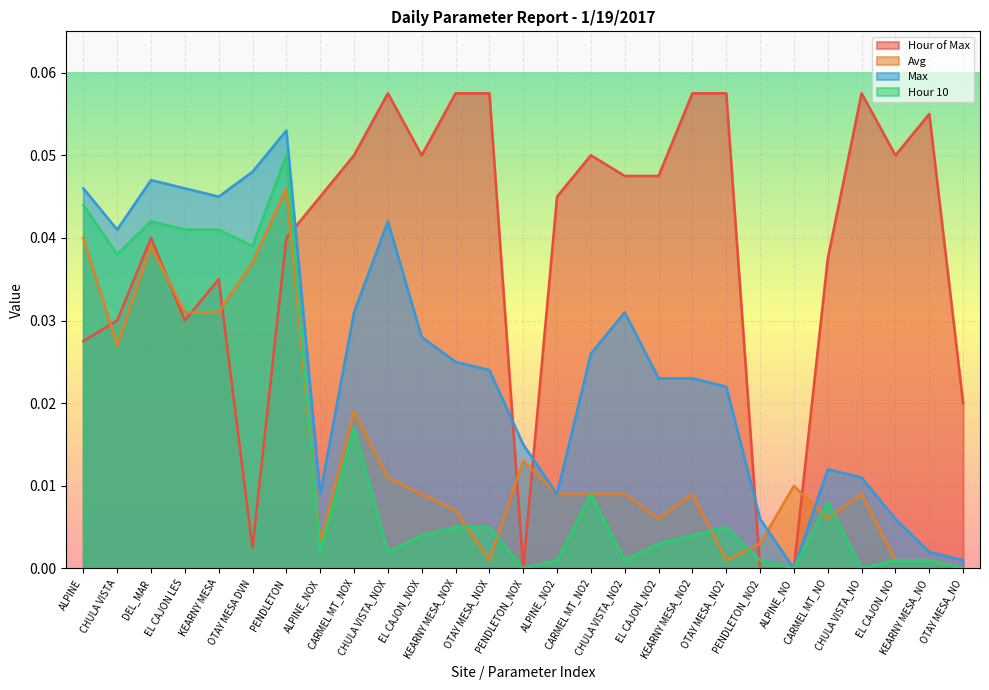

Is the value of Avg at ALPINE greater than the value of Hour 10 at EL CAJON LES?

No